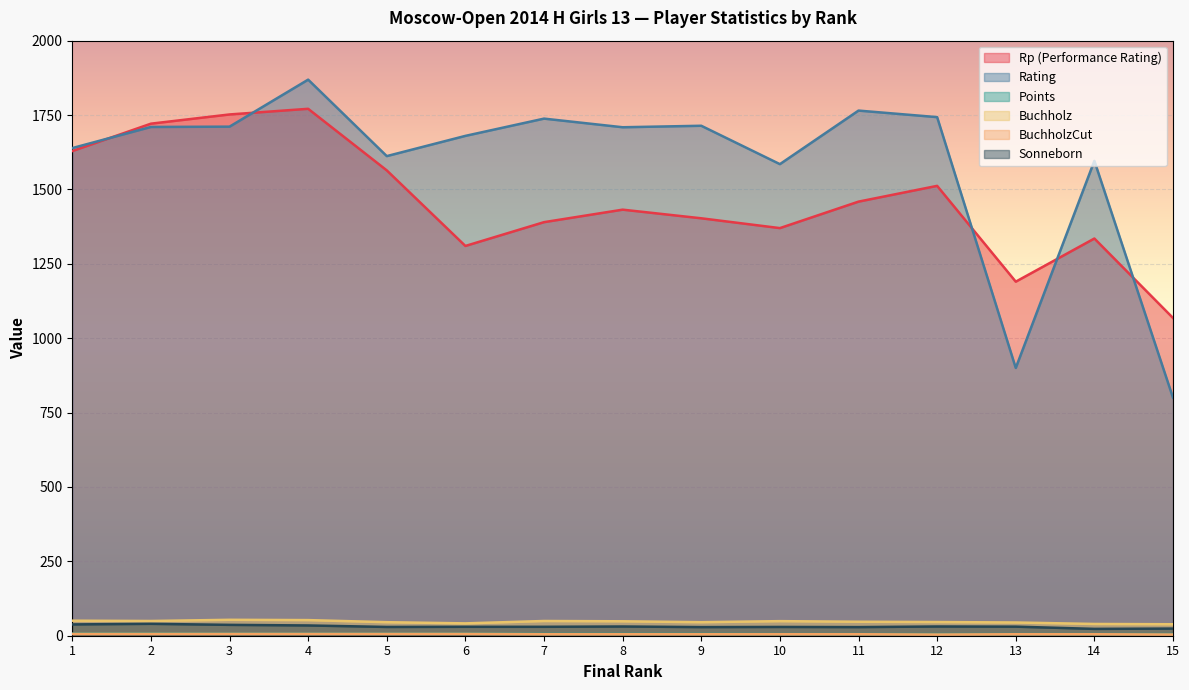

True or false: BuchholzCut and Buchholz cross at least once.

False